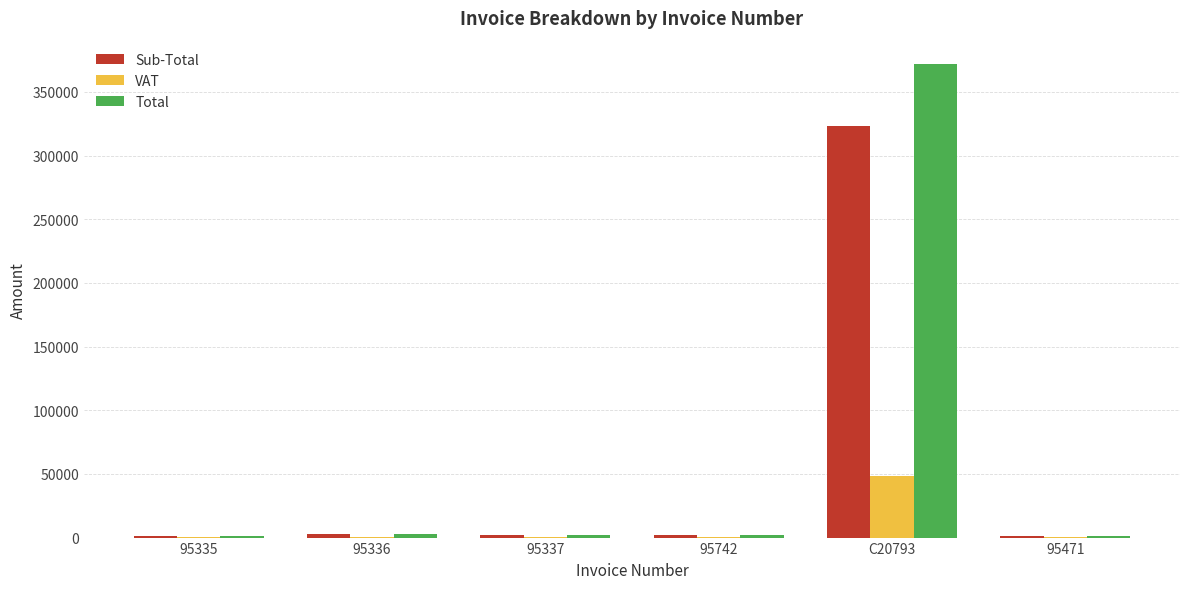

Which category has the highest value in the VAT series?

C20793